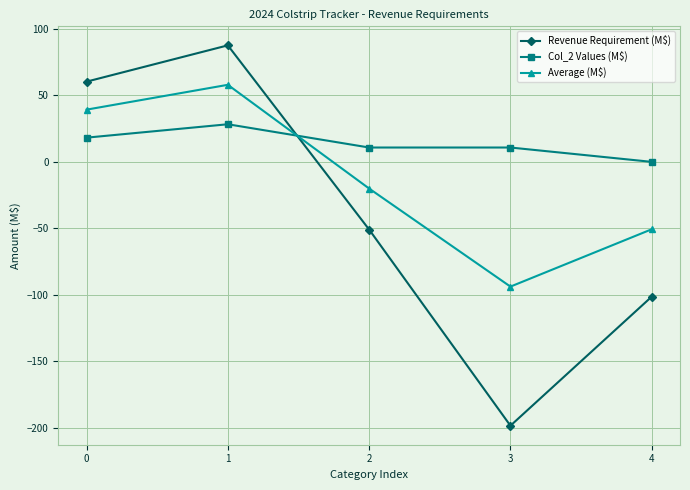

Reading right to left, transcribe all the data shown in this chart.

Revenue Requirement (M$): -101.4	-198.5	-50.9	87.7	60.4
Col_2 Values (M$): 0.0	10.8	10.8	28.3	18.2
Average (M$): -50.7	-93.8	-20.1	58.0	39.3